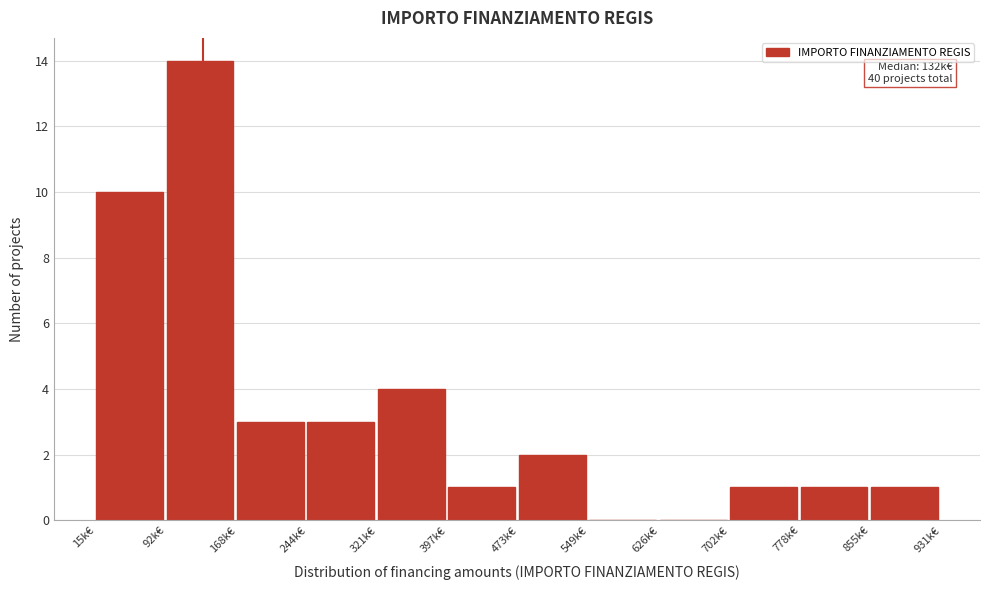

Reading left to right, what are all the values shown in this chart?

15k€=10	92k€=14	168k€=3	244k€=3	321k€=4	397k€=1	473k€=2	549k€=0	626k€=0	702k€=1	778k€=1	855k€=1